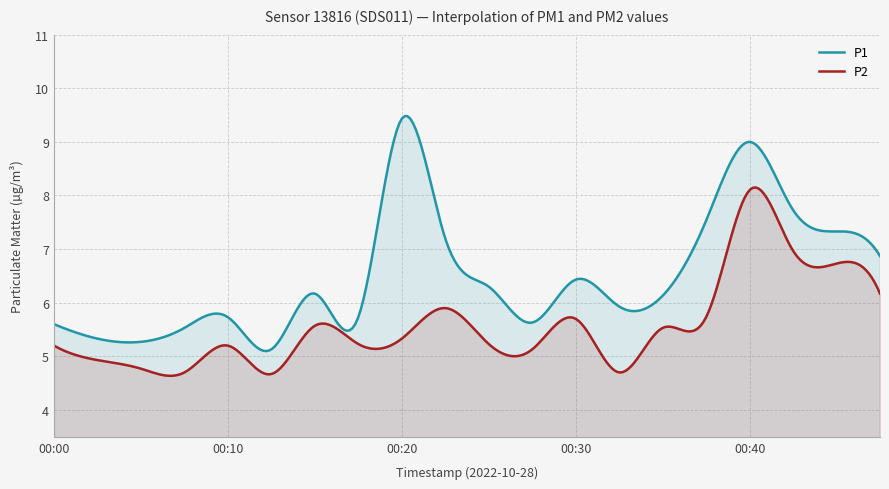

What is the spread (max minus min) of values at 00:15?

0.6